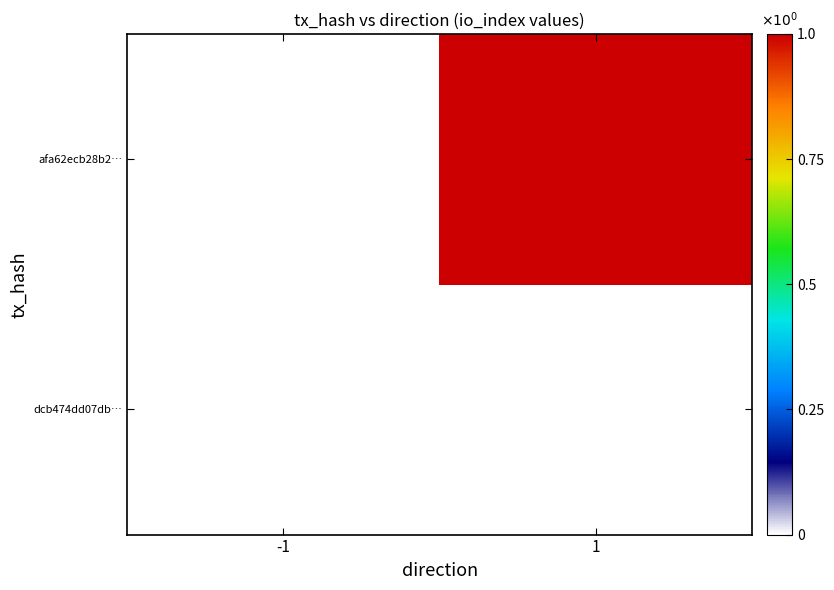

At how many categories does at least one series exceed 0?

1